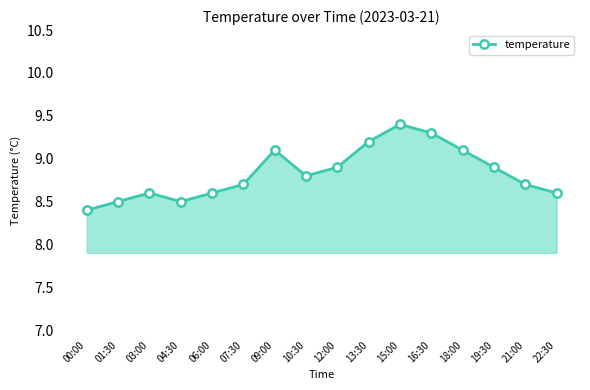

How many interior local peaks (higher than both neighbors) does the data have?

3